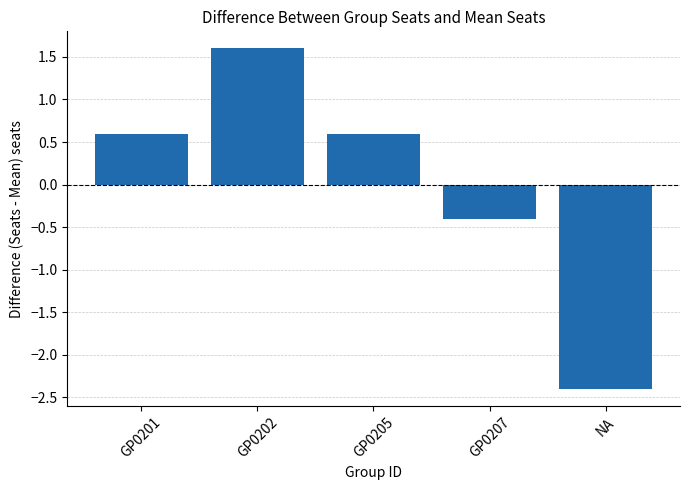

Reading left to right, what are all the values shown in this chart?

GP0201=0.6	GP0202=1.6	GP0205=0.6	GP0207=-0.4	NA=-2.4